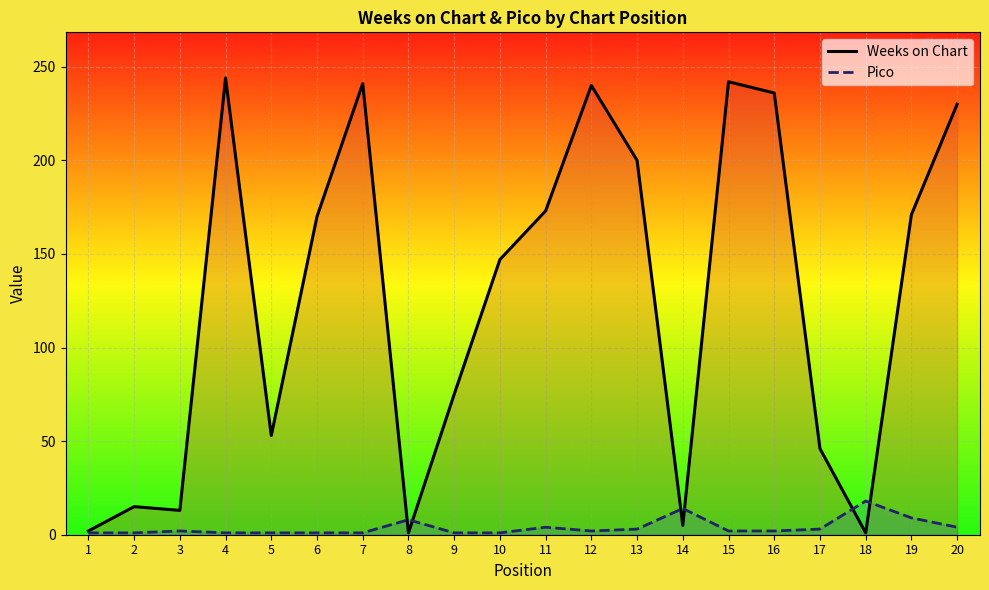

How many lines are shown in the chart?

2